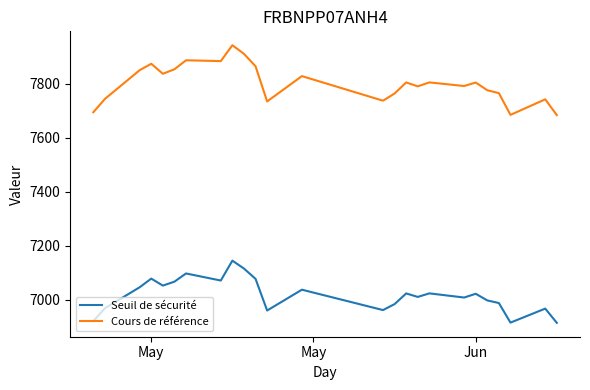

Which series has the largest range (max minus min)?

Cours de référence